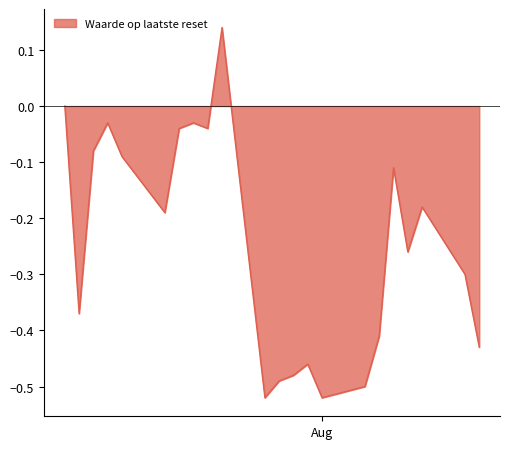

What is the difference between the maximum and minimum values?

0.7